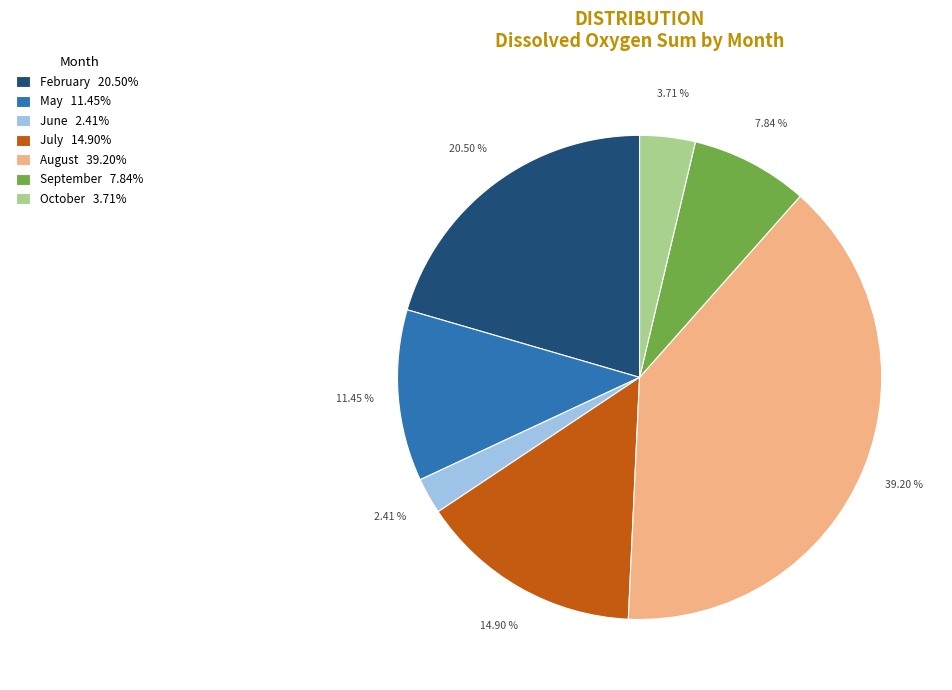

Rank the categories by value from highest to lowest.

August 39.20%, February 20.50%, July 14.90%, May 11.45%, September 7.84%, October 3.71%, June 2.41%